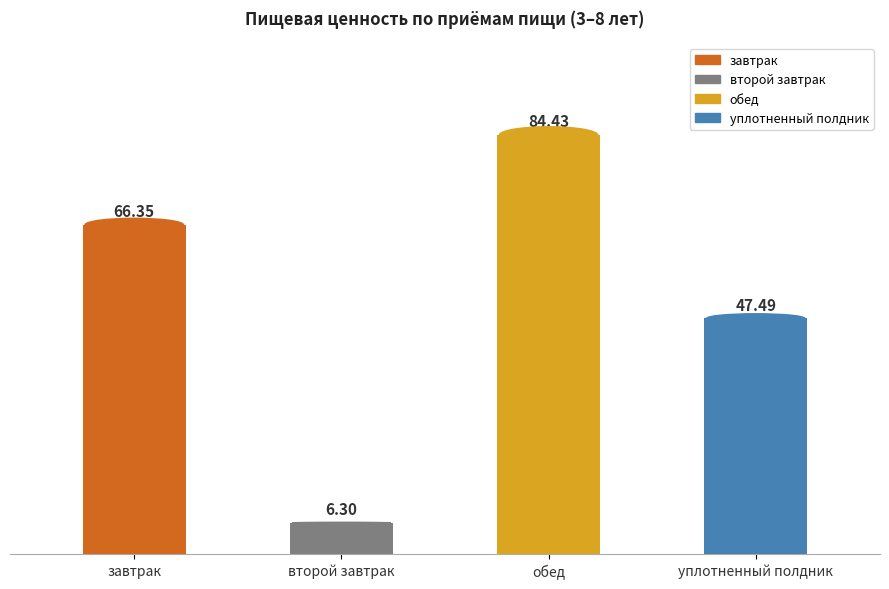

True or false: the data shows 70.5 at уплотненный полдник.

False